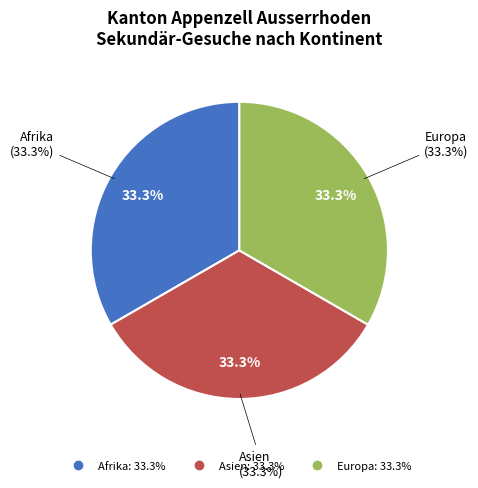

Is there a majority slice in this chart?

No